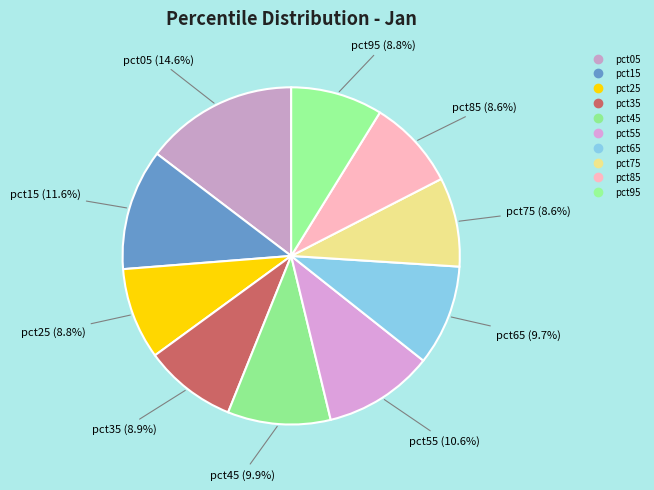

True or false: pct95 accounts for 15% of the total.

False